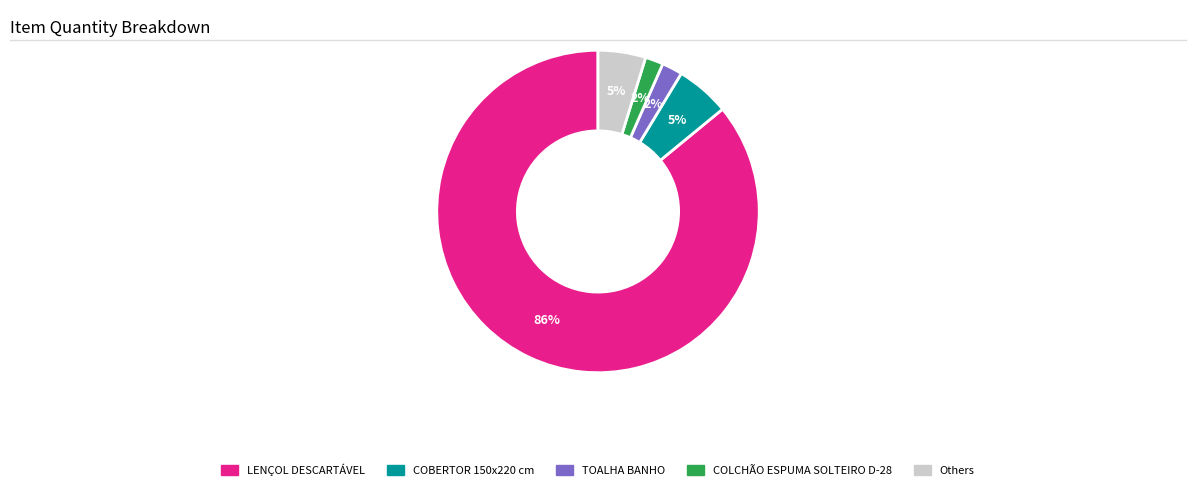

Is there a majority slice in this chart?

Yes